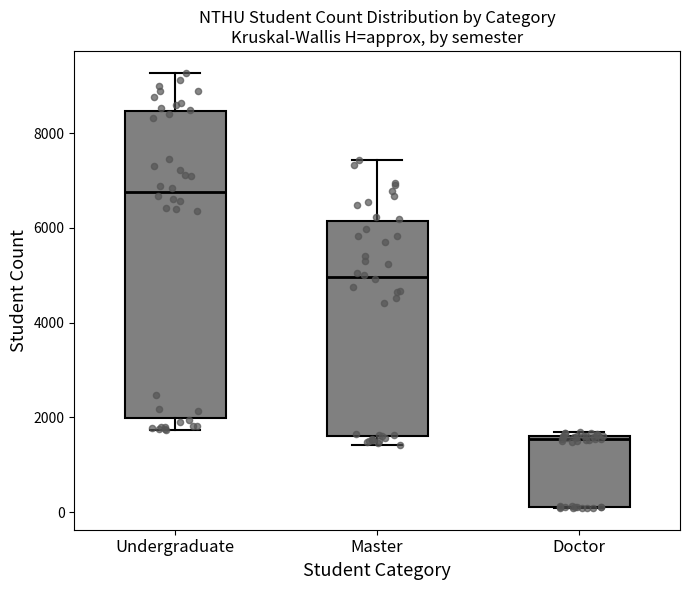

Where is the upper edge of the box for Undergraduate on the y-axis? The values are not printed on the chart, so give them approximately, as read against the axis.

8400